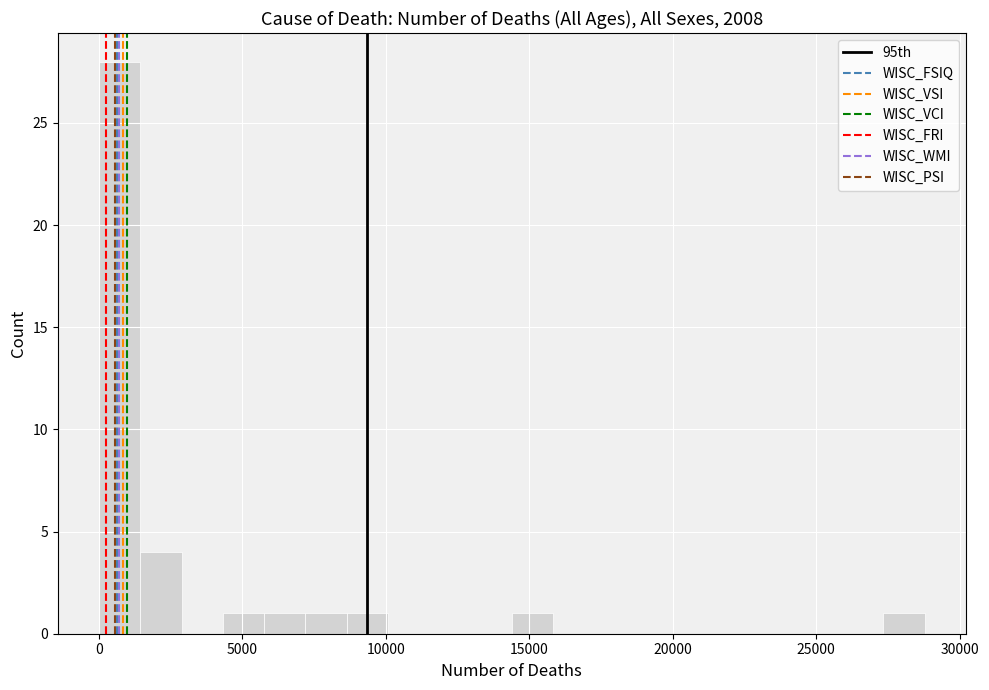

Read against the x-axis, roughly where is the centre of the tallest bar?

500